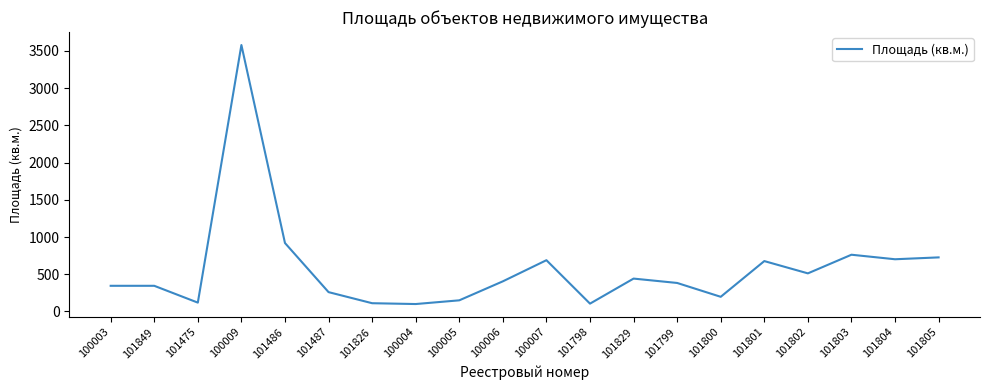

How many lines are shown in the chart?

1